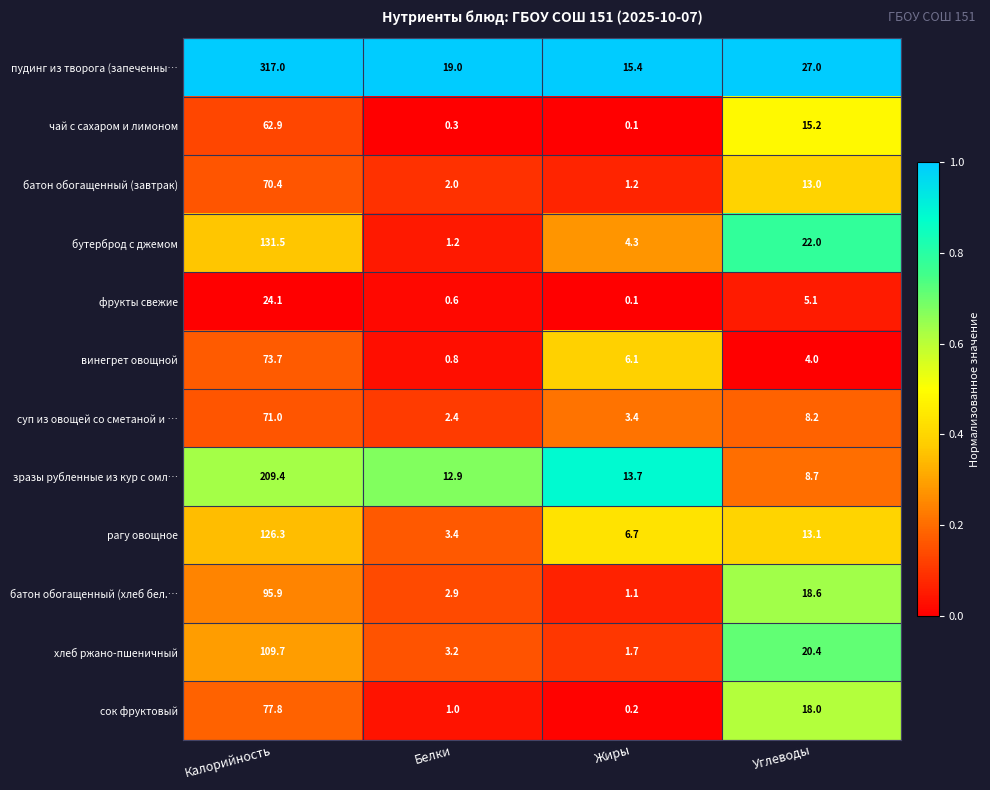

Rank the series by their maximum value, from highest to lowest.

пудинг из творога (запеченны…, зразы рубленные из кур с омл…, бутерброд с джемом, рагу овощное, хлеб ржано-пшеничный, батон обогащенный (хлеб бел.…, сок фруктовый, винегрет овощной, суп из овощей со сметаной и …, батон обогащенный (завтрак), чай с сахаром и лимоном, фрукты свежие